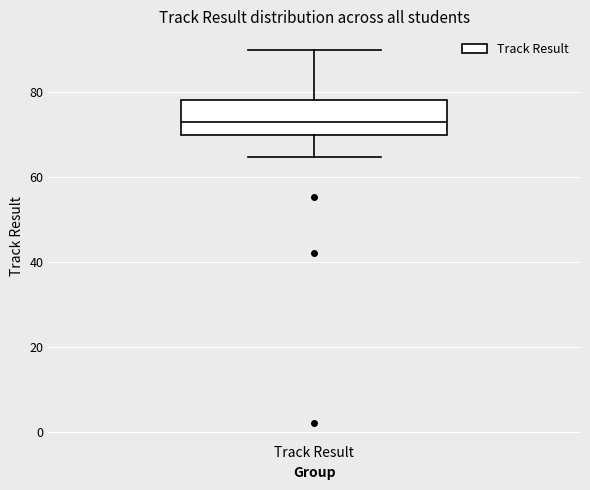

Transcribe this box plot: give where the median line is, the range the box spans, and where the two whiskers end, as read against the y-axis. The values are not printed on the chart, so give them approximately, as read against the axis.

median 72, box 70 to 78, whiskers 64 to 90